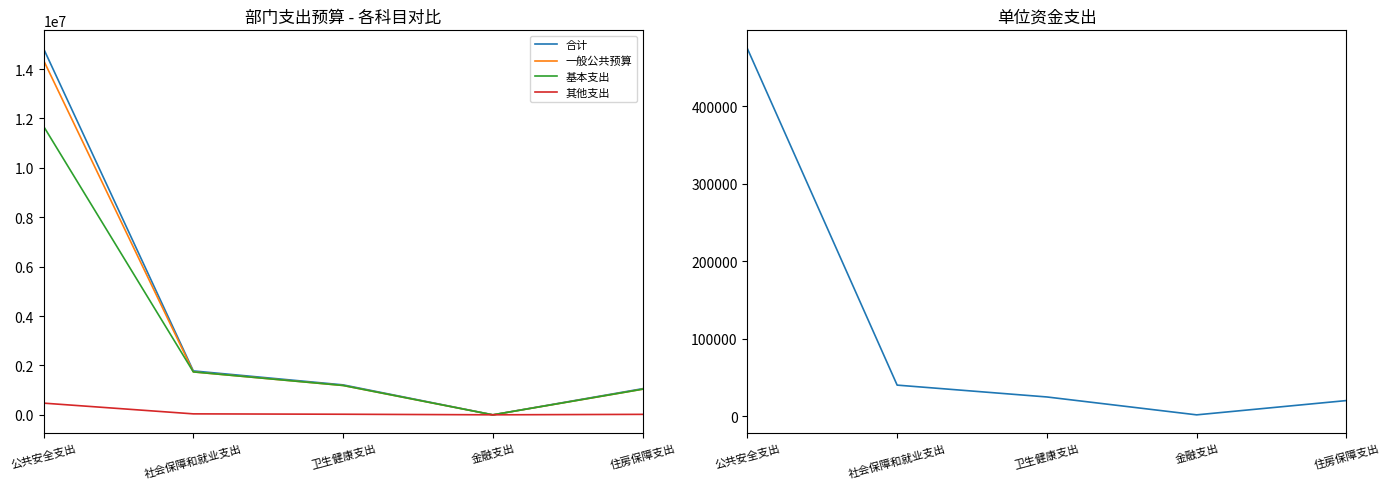

Which series has the widest spread of values?

合计